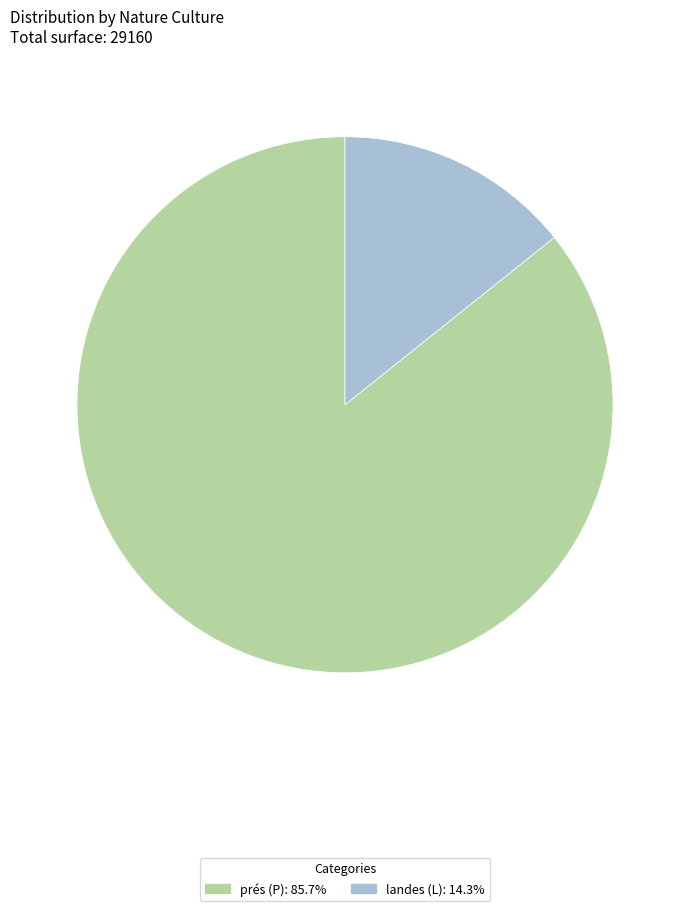

Is there any slice that represents more than half of the pie?

Yes